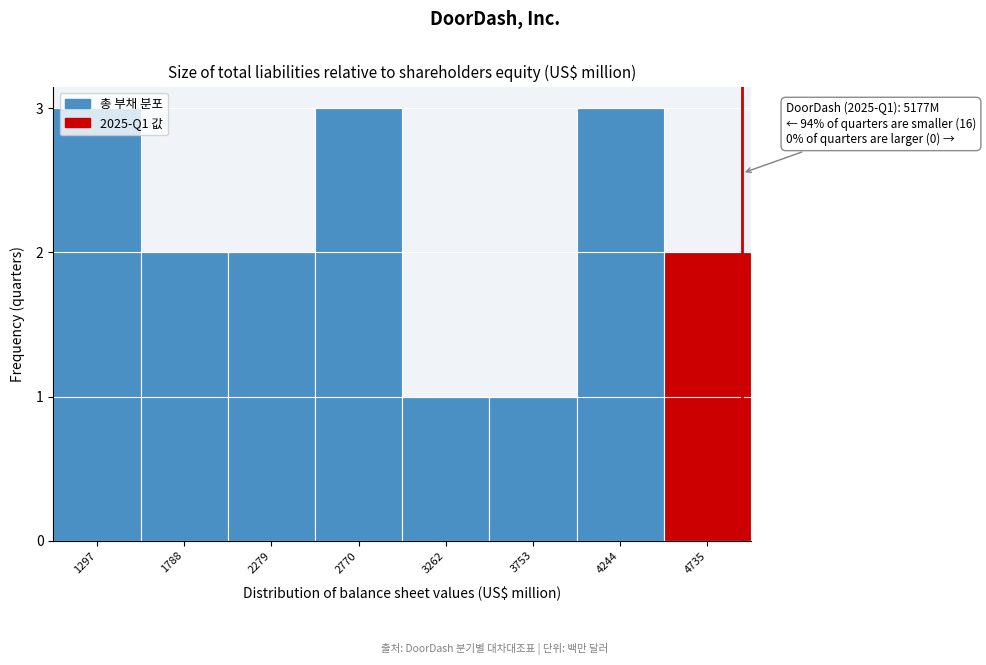

What is the greatest value displayed?

3